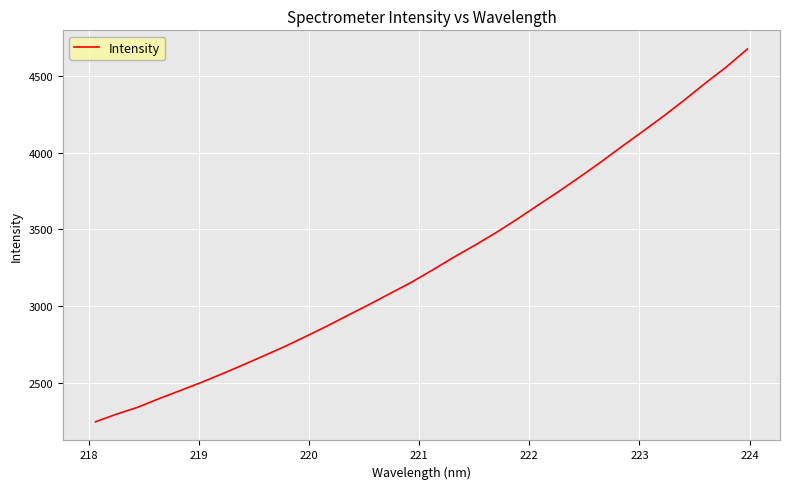

What is the difference between the maximum and minimum values?

2430.8